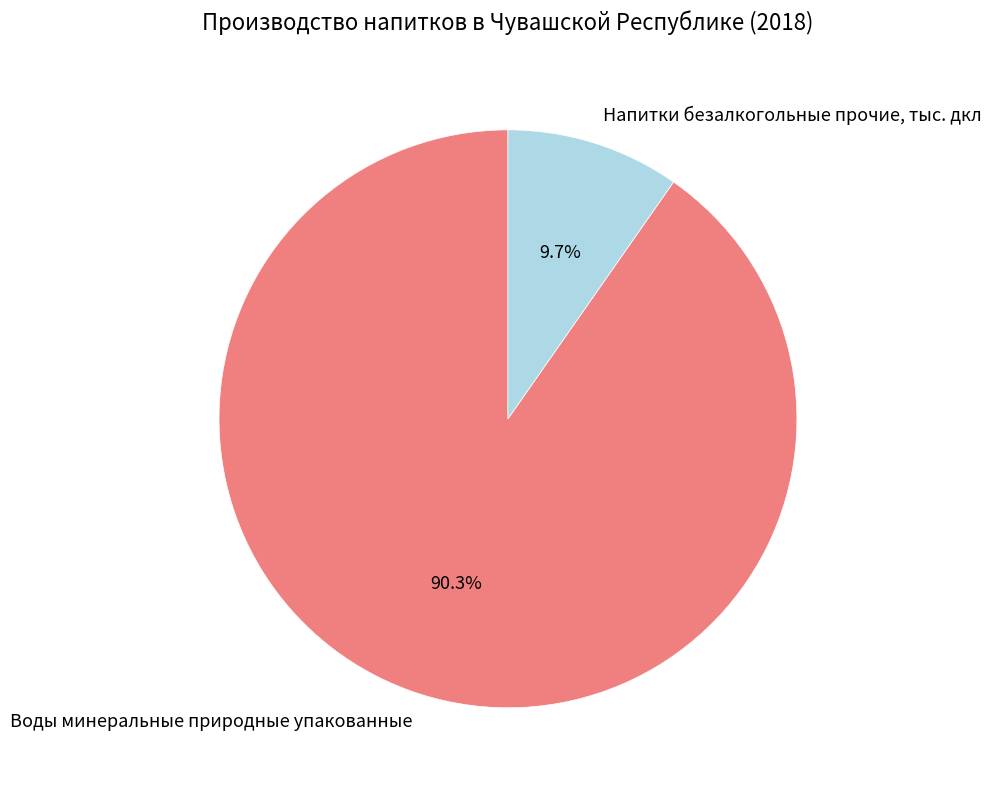

What is the ratio of the value at Воды минеральные природные упакованные to the value at Напитки безалкогольные прочие, тыс. дкл?

9.3